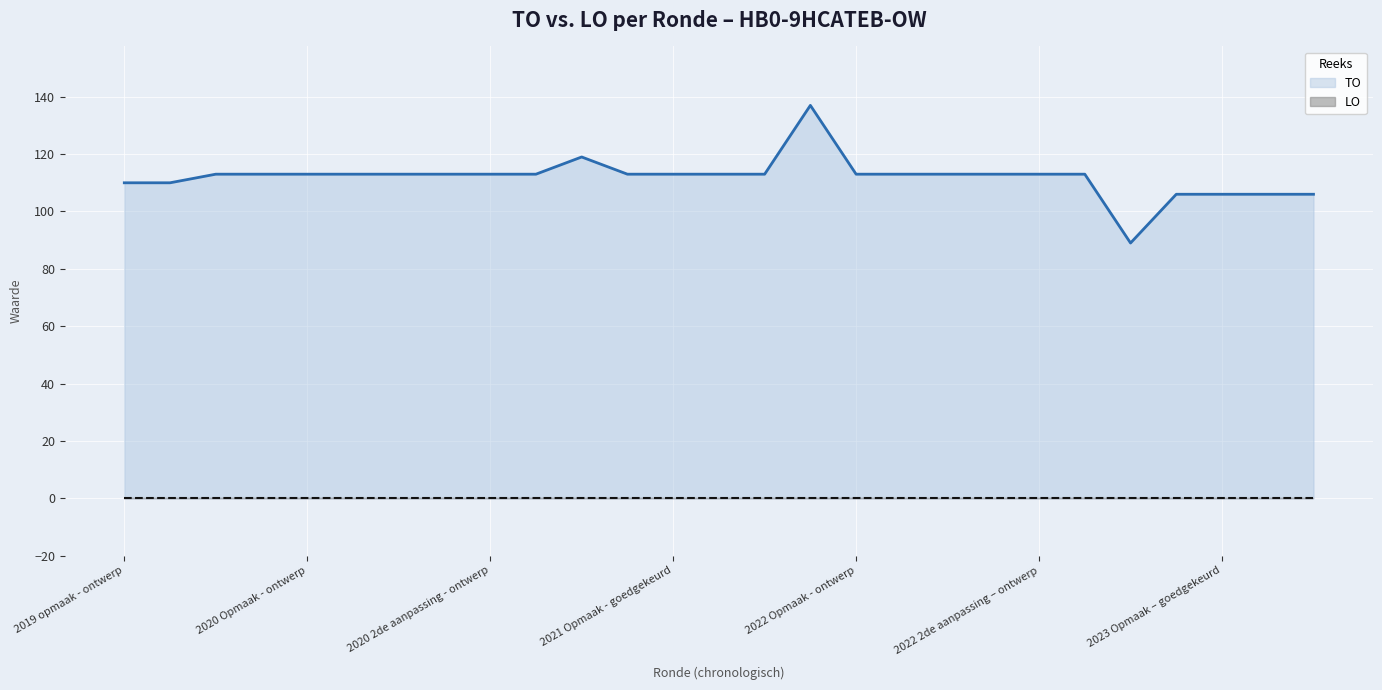

Does the chart display data point markers on the line(s)?

No